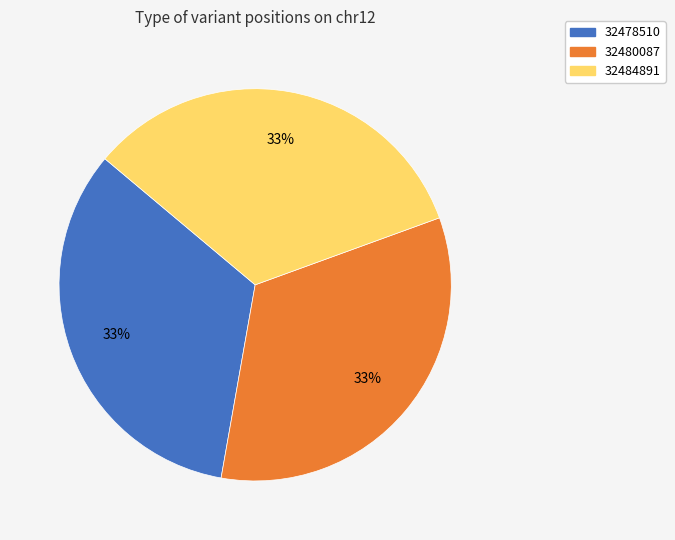

To the nearest percent, what is the combined percentage of 32480087 and 32484891?

67%